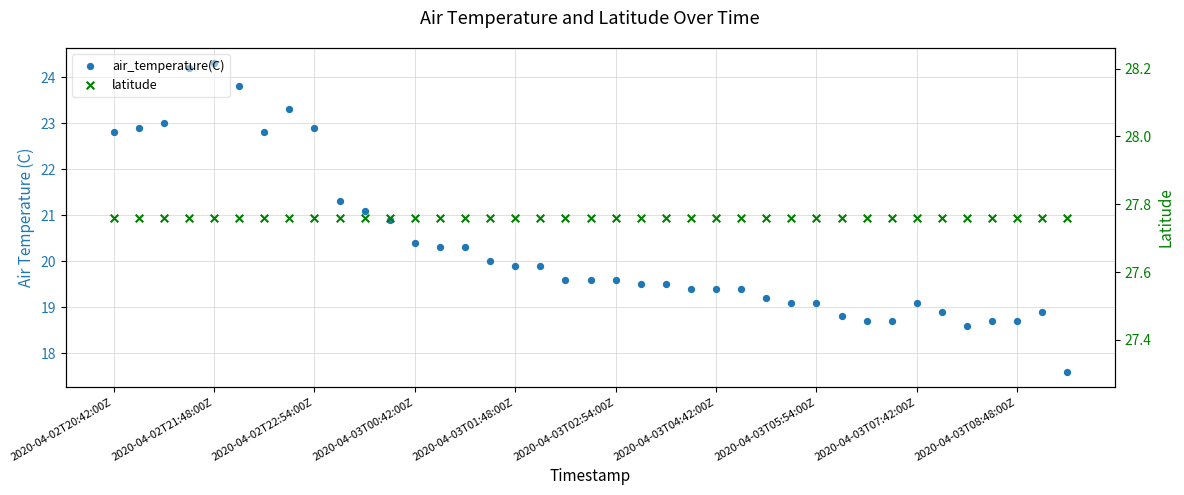

What is the total value across all series at 2020-04-03T05:54:00Z?

46.9